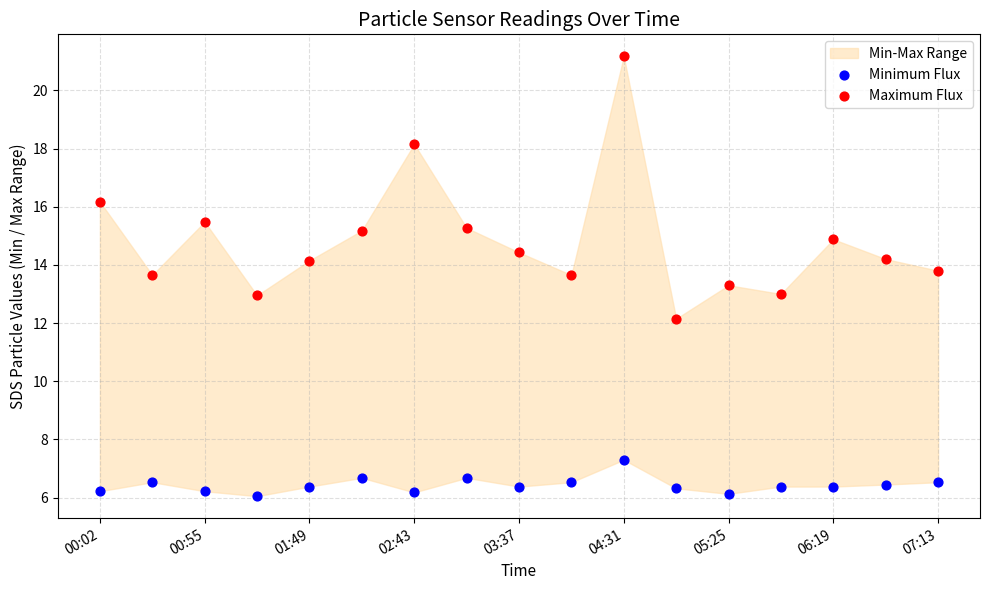

In the Maximum Flux series, what Y value is closest to 16?

16.2